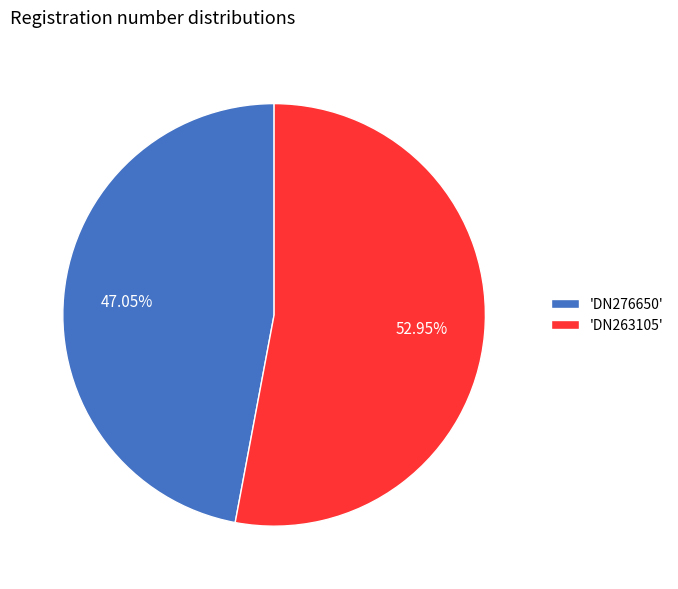

Which has a higher value, 'DN276650' or 'DN263105'?

'DN263105'